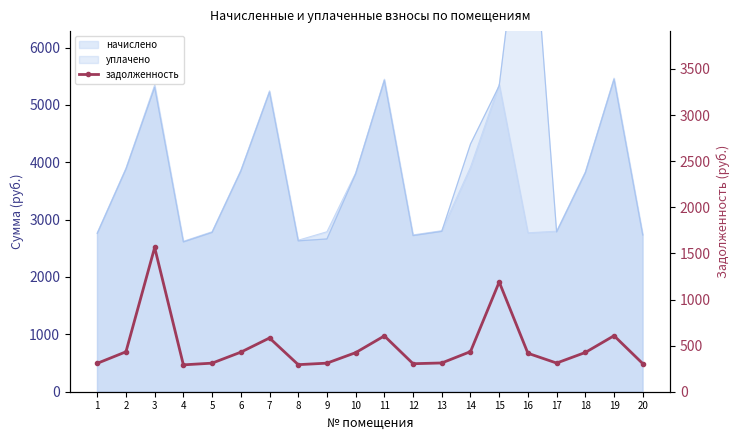

Does the chart have visible grid lines?

No